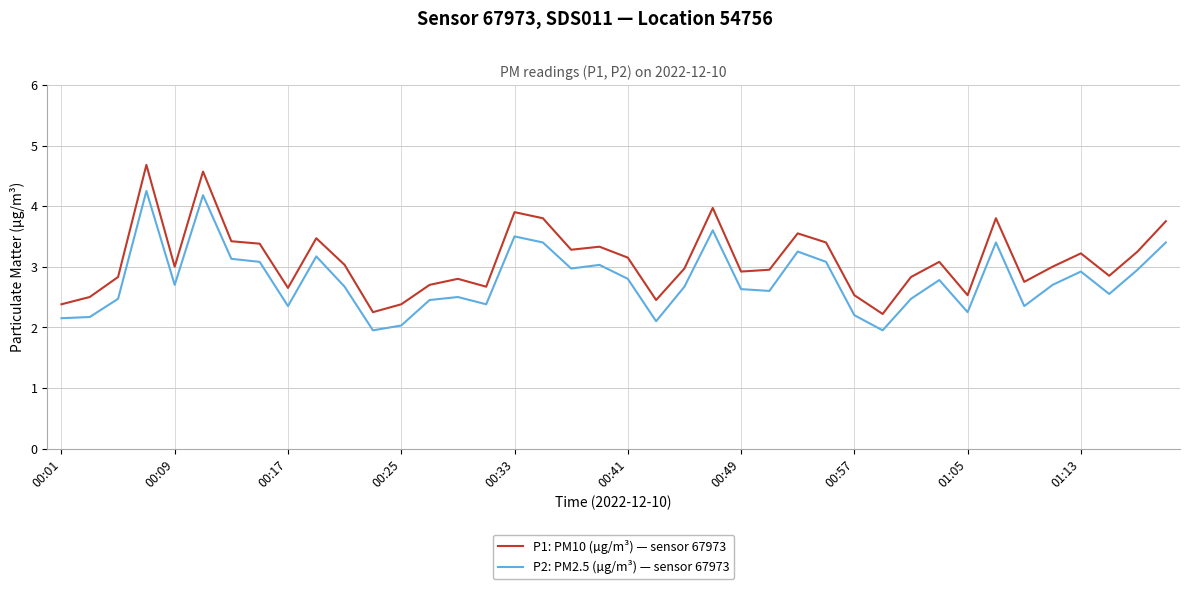

What is the average value of the P1: PM10 (µg/m³) — sensor 67973 series?

3.1